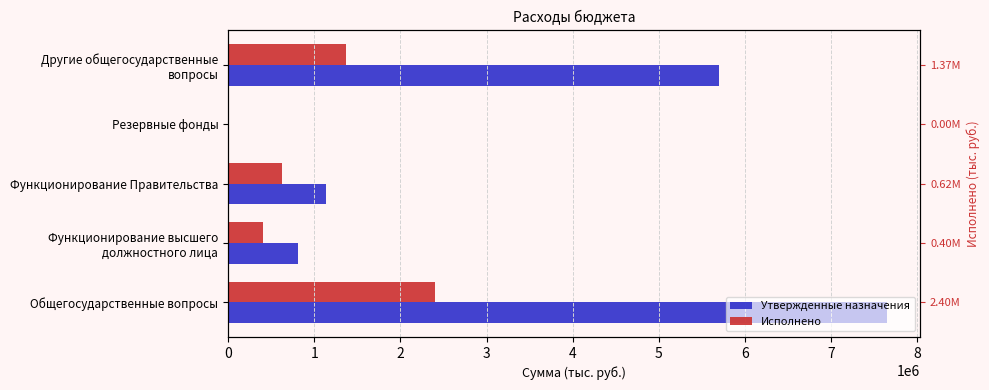

What is the average value of the Исполнено series?

958859.9